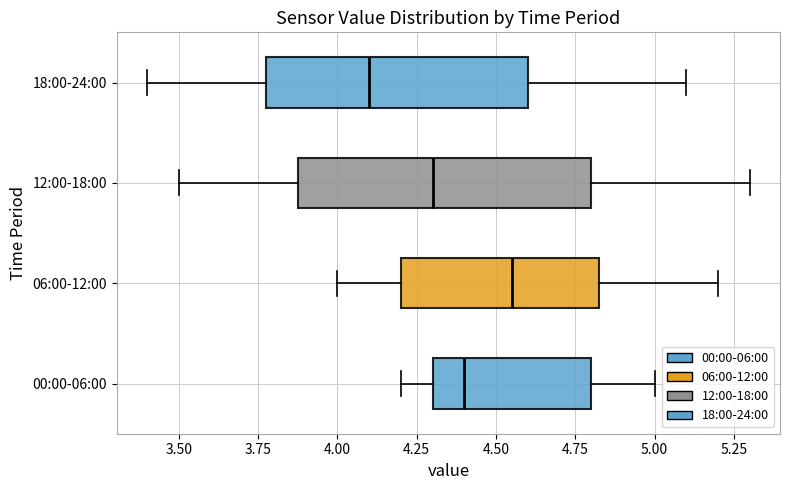

Comparing the boxes themselves (not the whiskers), which one is the widest?

12:00-18:00